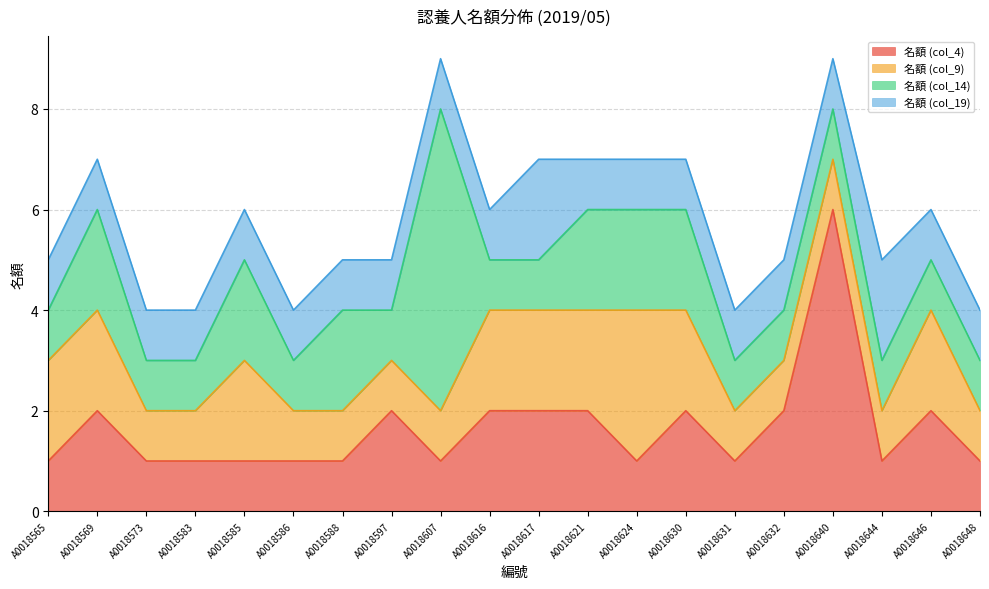

At which category is the sum across all series the highest?

A0018607